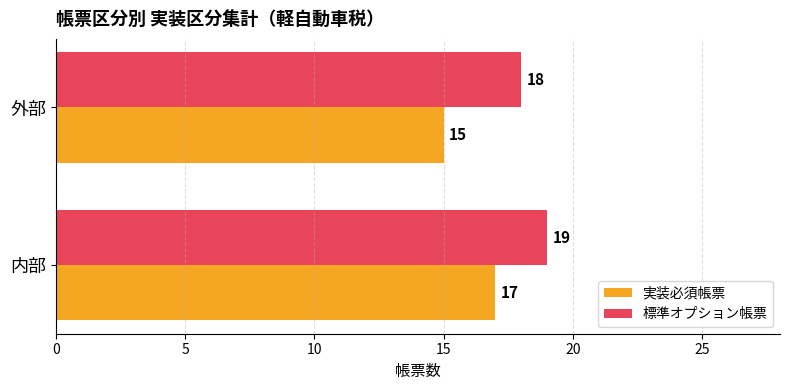

At how many categories does at least one series exceed 16?

2